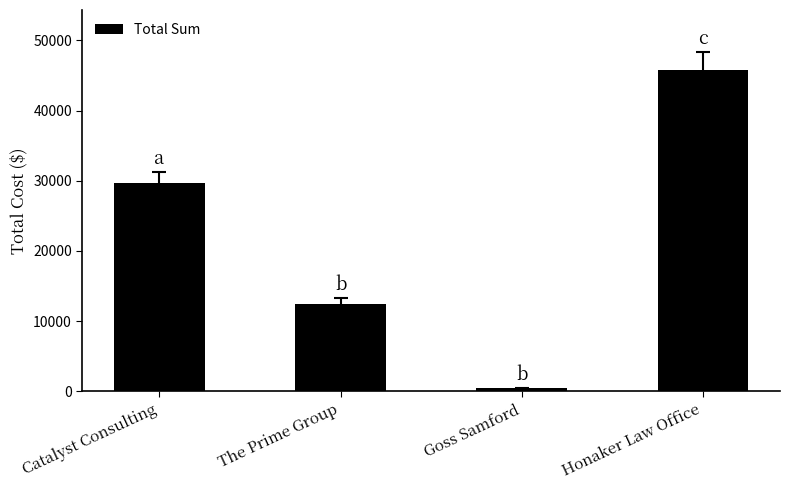

Rank the categories by value from highest to lowest.

Honaker Law Office, Catalyst Consulting, The Prime Group, Goss Samford